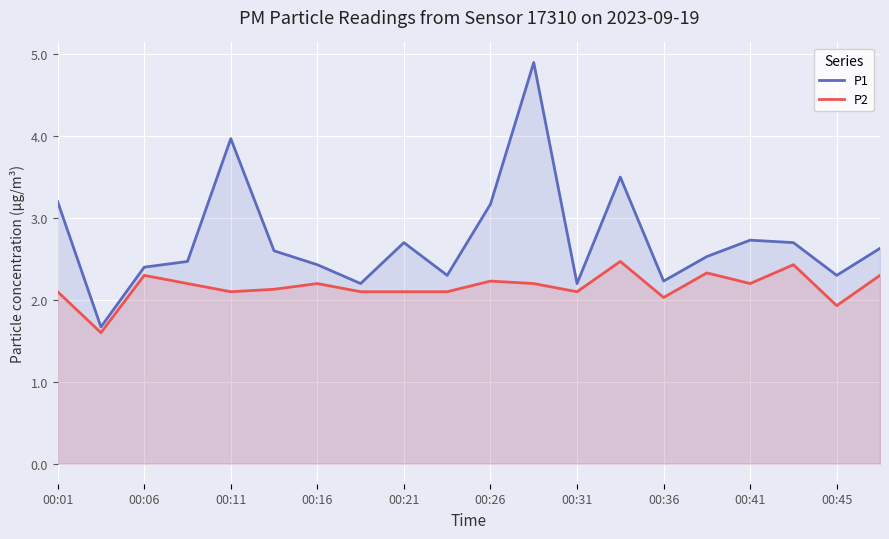

How many interior local valleys does the P2 series have?

6